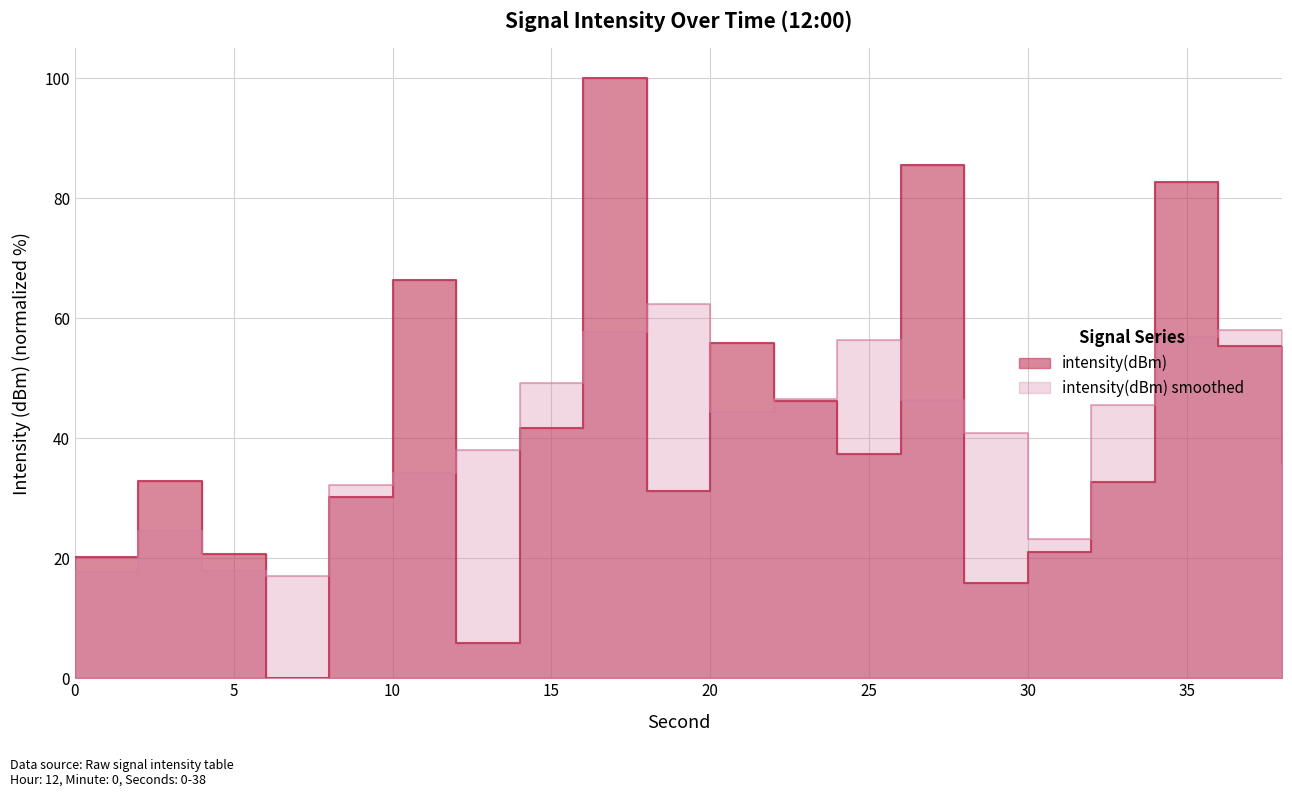

At which label is the value closest to 50?

22